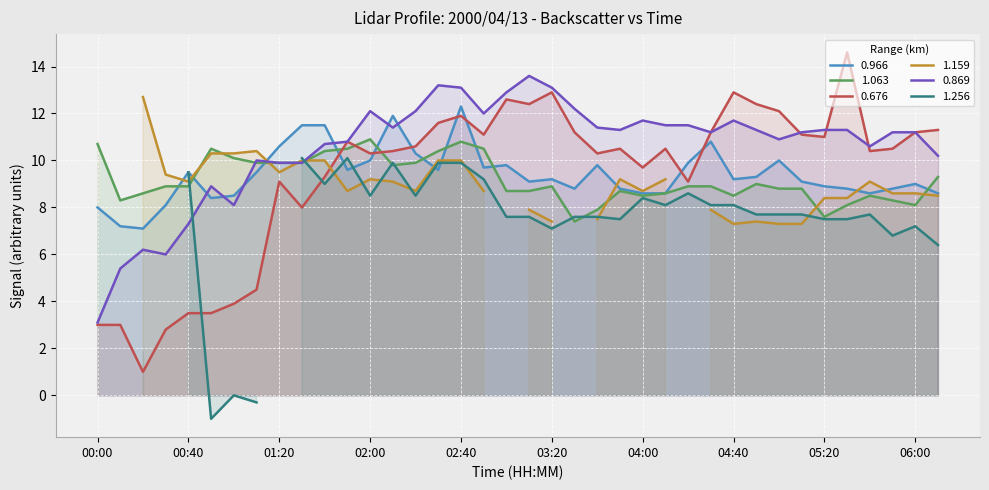

What is the difference between the 1.063 values at 03:30 and 05:00?

1.4